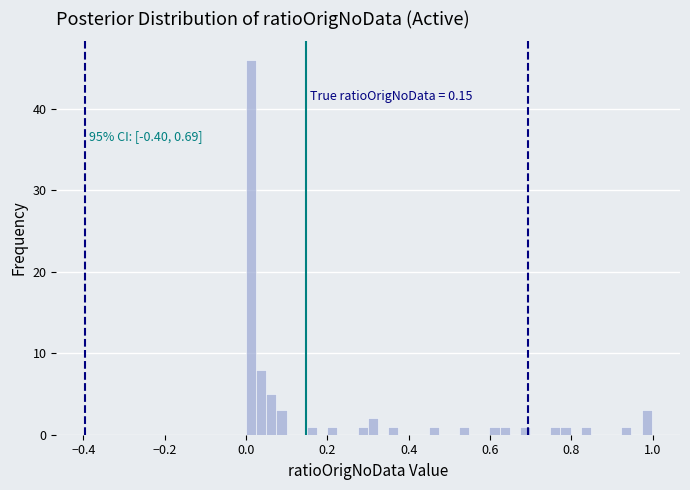

Read against the x-axis, roughly where is the centre of the tallest bar?

0.02